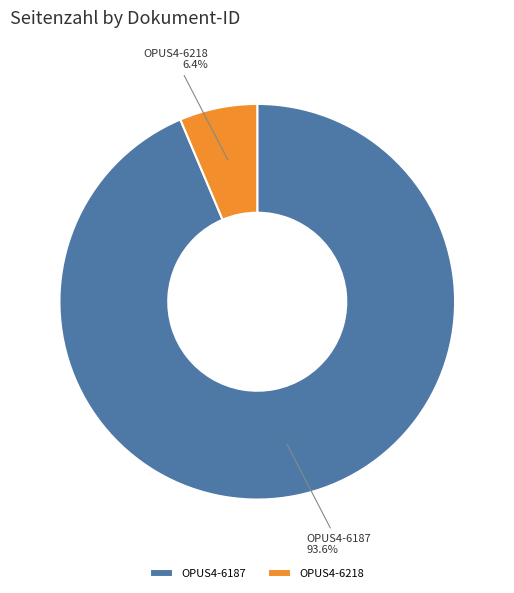

Which has a higher value, OPUS4-6218 or OPUS4-6187?

OPUS4-6187